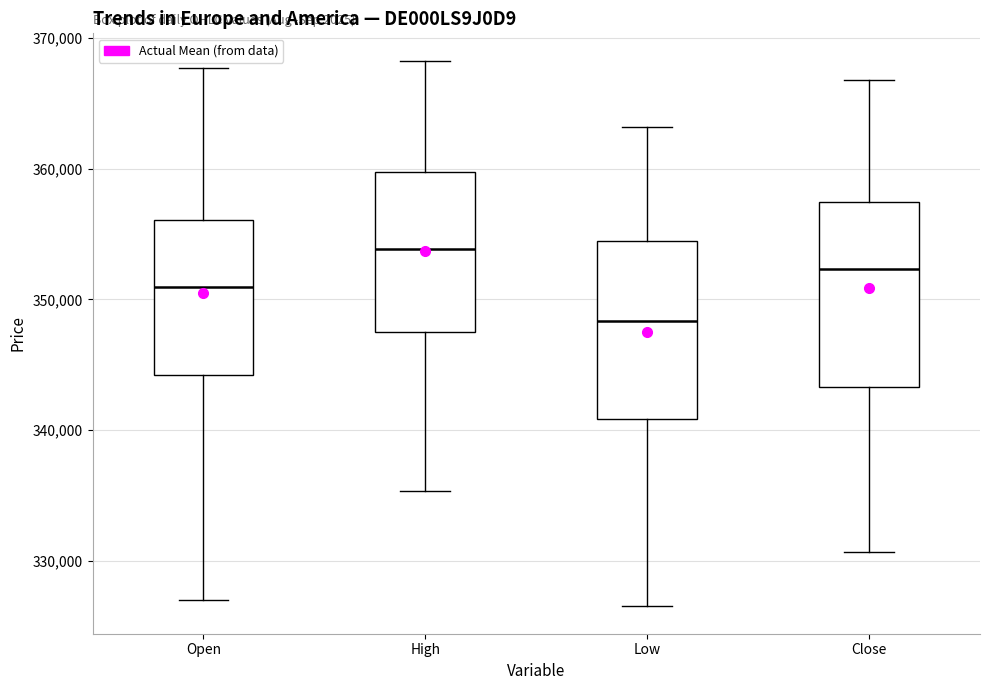

Which box's median line is the lowest?

Low